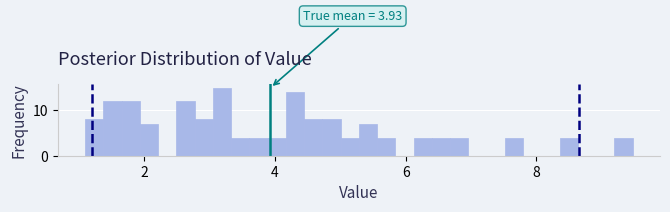

Around what value on the x-axis is the tallest bar? Give the approximate position of its centre, as read against the axis.

3.2